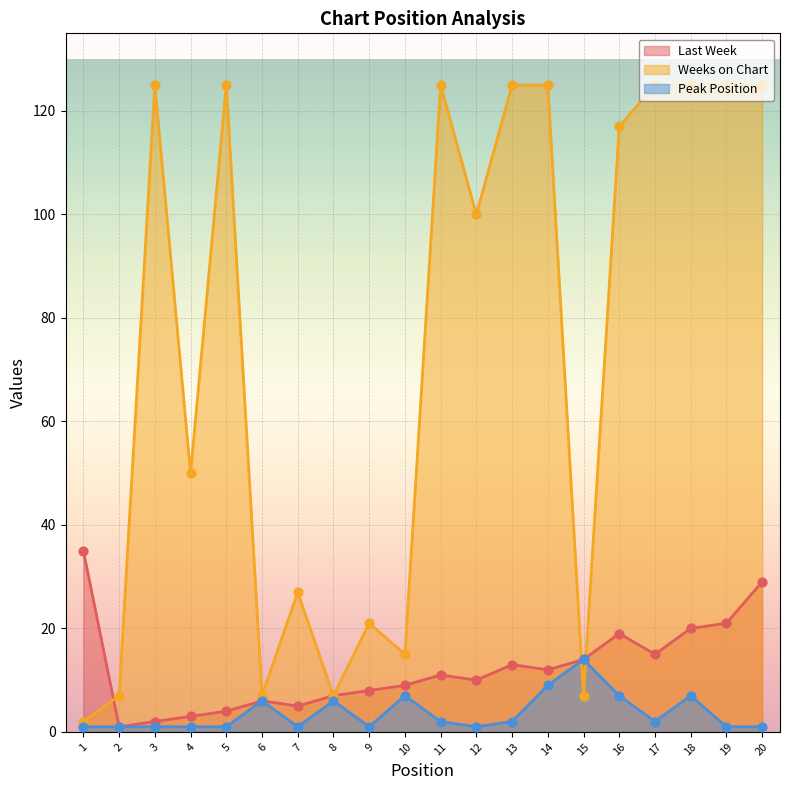

Which series contains the highest Y value?

Weeks on Chart